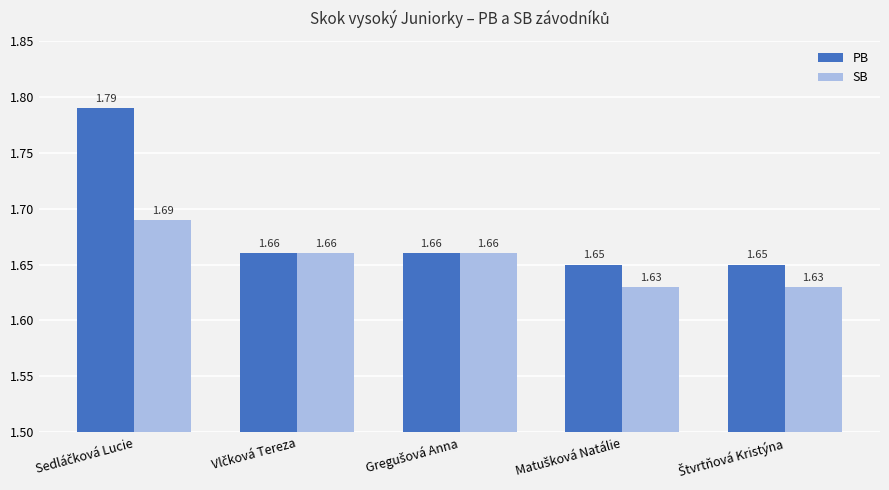

Which series has the largest total across all categories?

PB